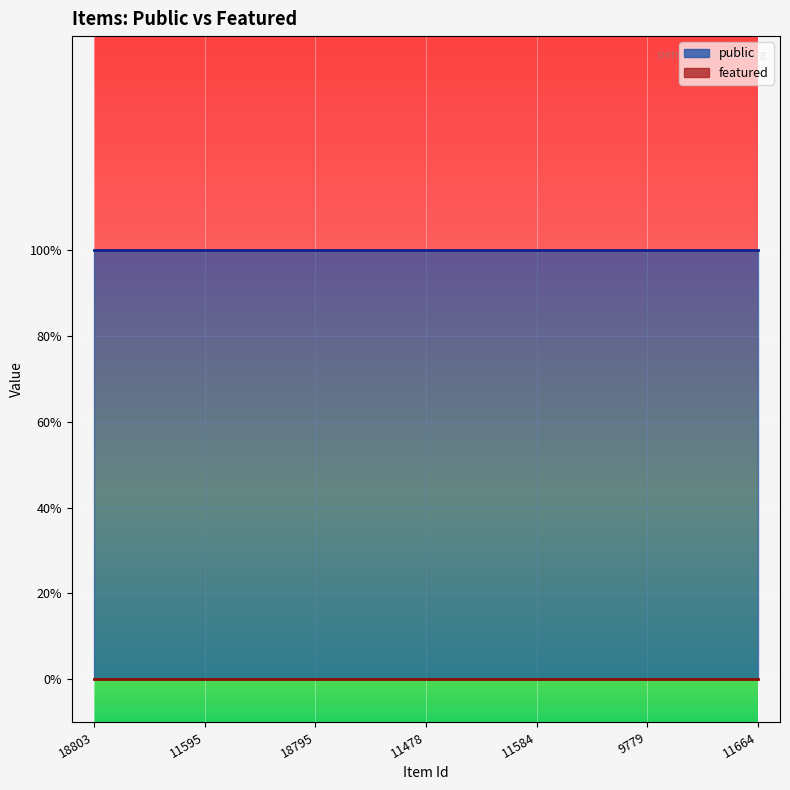

True or false: featured and public intersect in this chart.

False